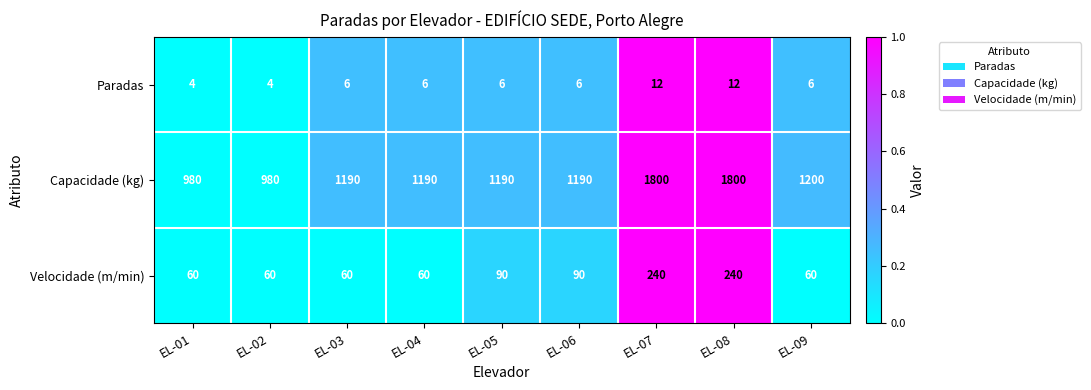

What is the total value across all series at EL-06?

1286